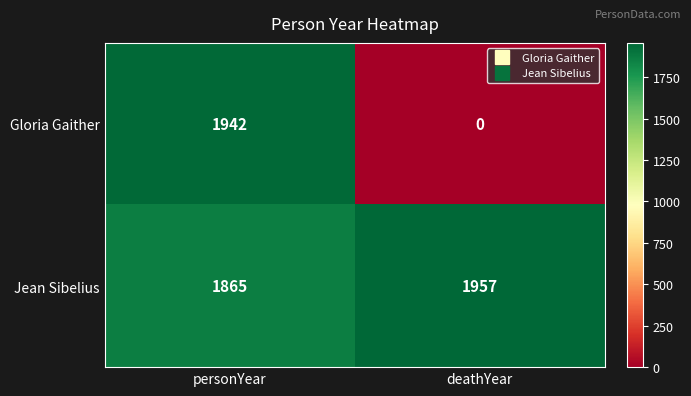

Which series changed the most between personYear and deathYear?

Gloria Gaither